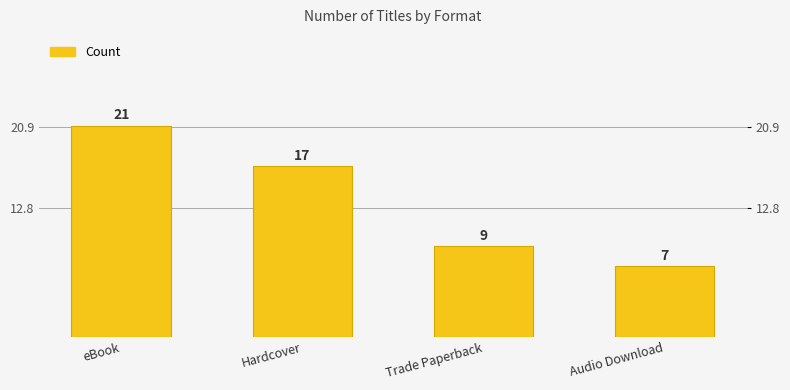

What is the value of the 4th bar from the left?

7